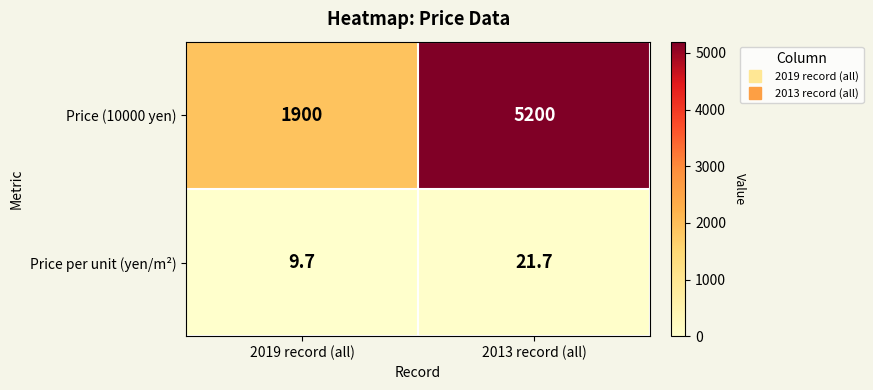

What is the spread (max minus min) of values at 2013 record (all)?

5178.3